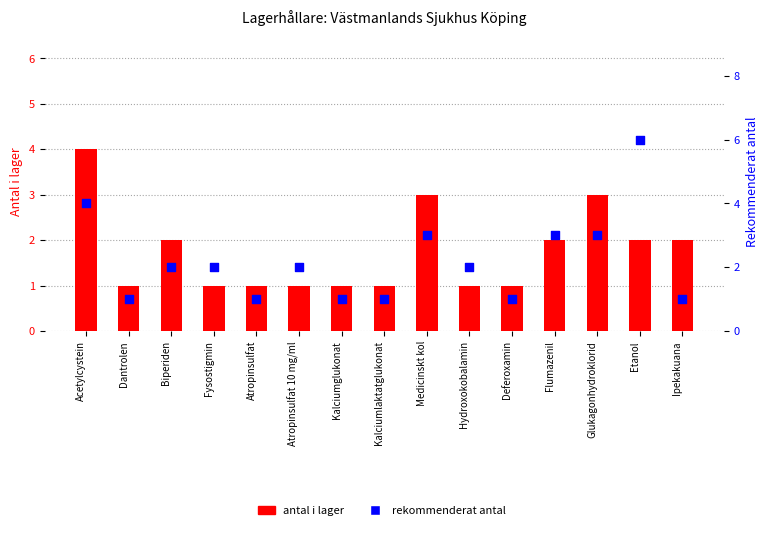

Is the value of rekommenderat antal at Medicinskt kol greater than the value of antal i lager at Deferoxamin?

Yes